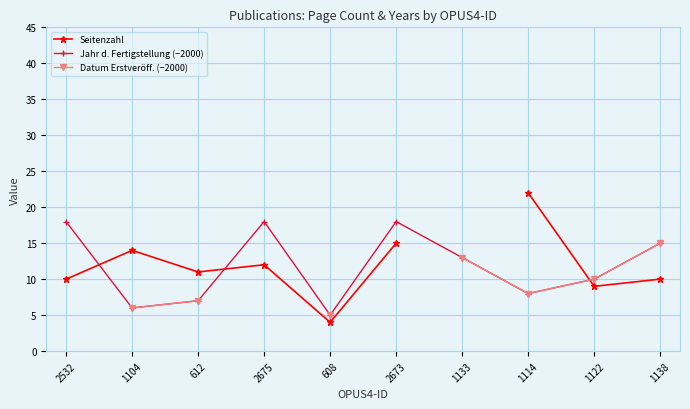

List the labels in order of Jahr d. Fertigstellung (−2000) value, smallest first.

608, 1104, 612, 1114, 1122, 1133, 1138, 2532, 2675, 2673